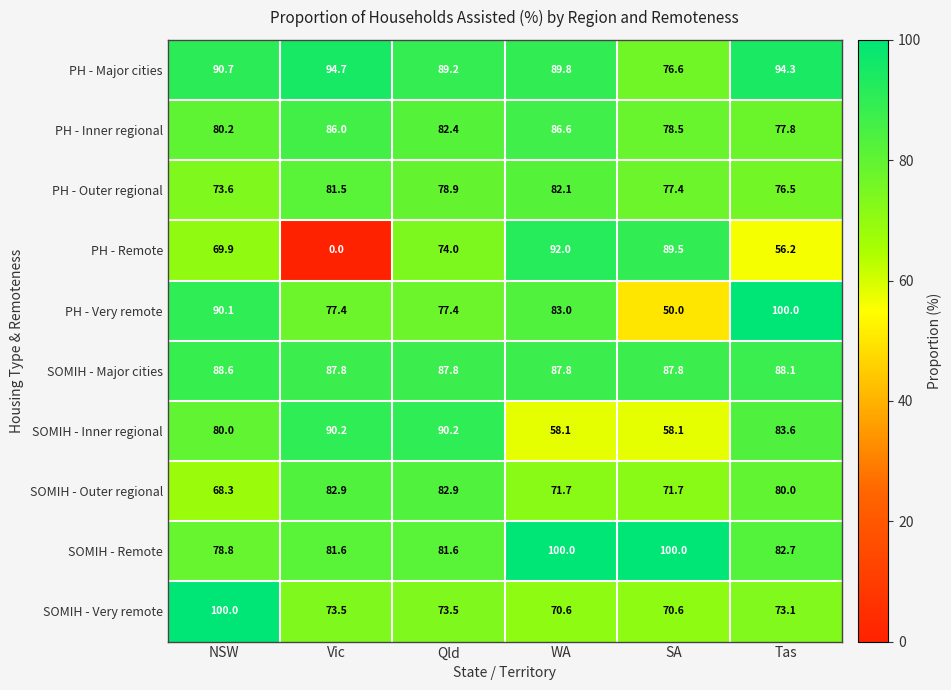

True or false: PH - Major cities has a value of 145.4 at Tas.

False